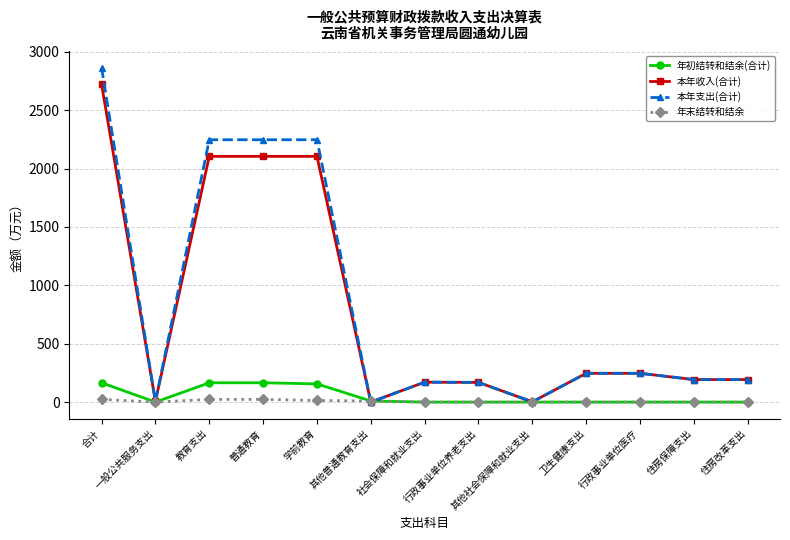

What is the total value across all series at 一般公共服务支出?

12.0